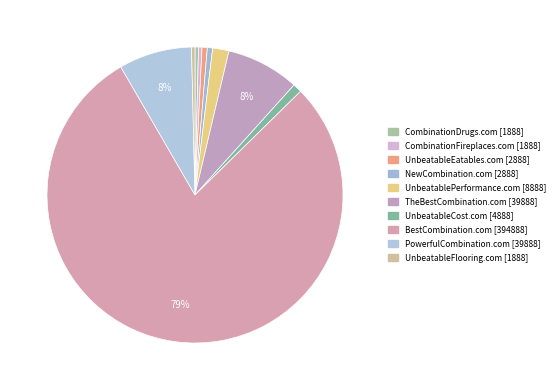

Combined, what portion of the pie is NewCombination.com and BestCombination.com?

79.6%